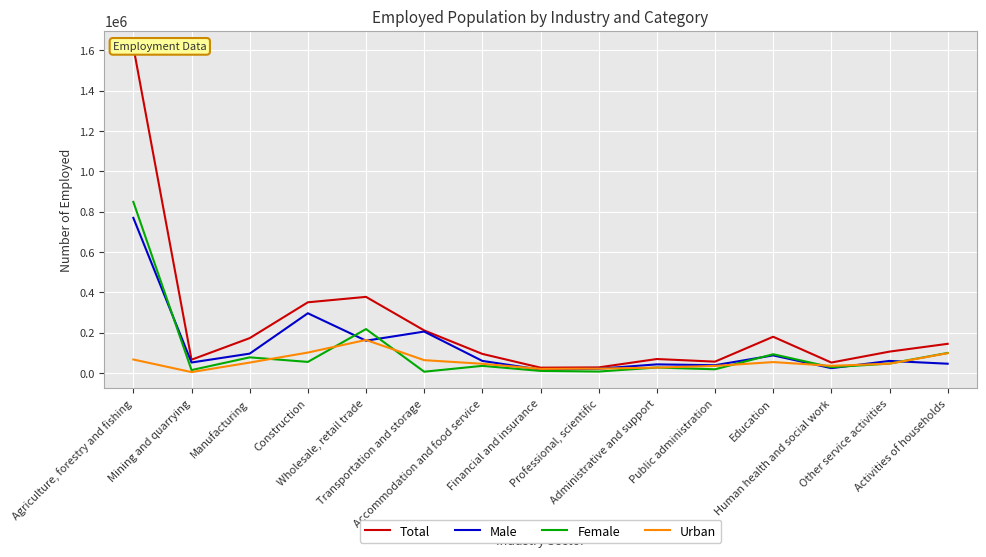

Where do Female and Male first cross each other?

Agriculture, forestry and fishing and Mining and quarrying